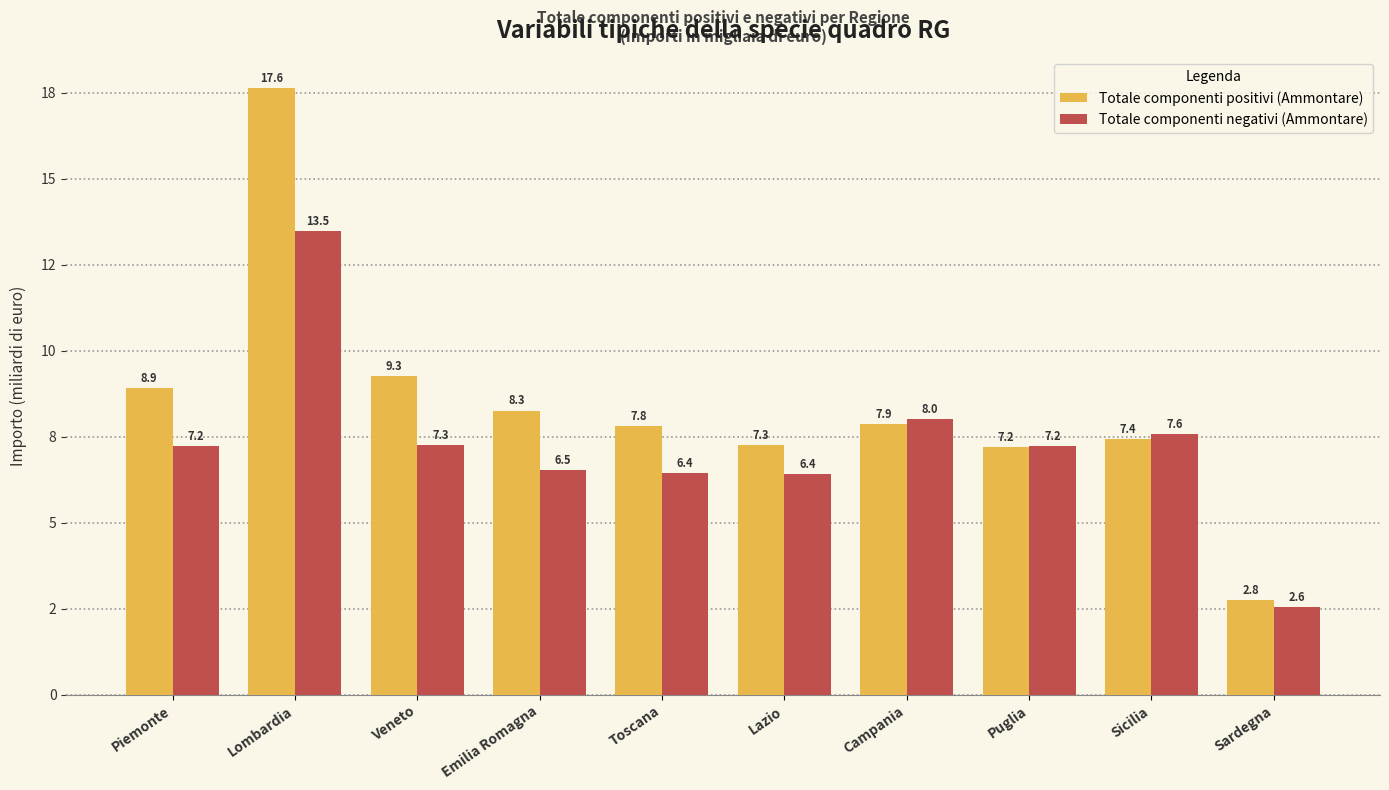

Does the chart contain any negative values?

No